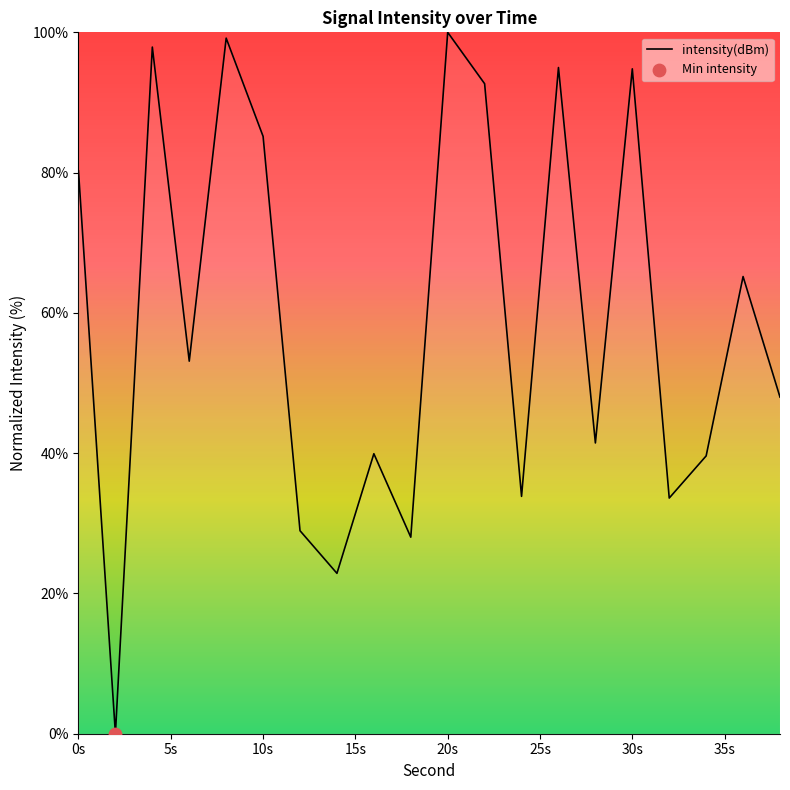

What is the greatest value displayed?

100.0